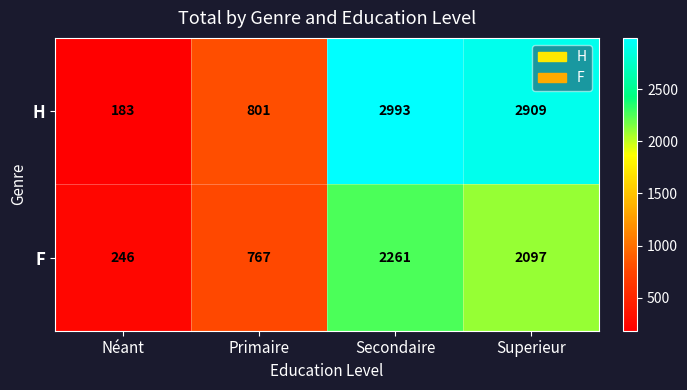

Reading left to right, transcribe all the data shown in this chart.

H: Néant=183	Primaire=801	Secondaire=2993	Superieur=2909
F: Néant=246	Primaire=767	Secondaire=2261	Superieur=2097